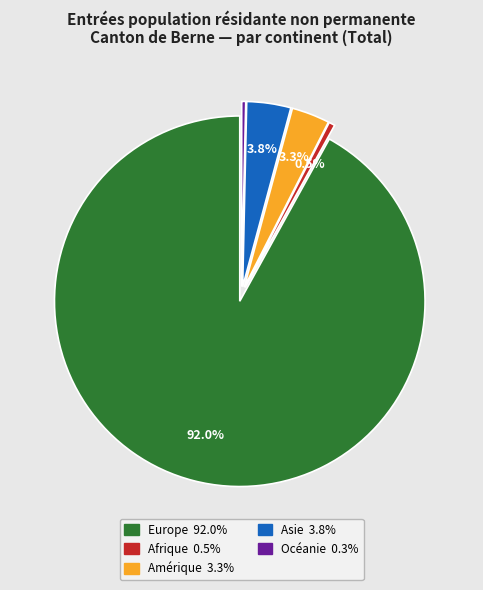

To the nearest percent, what is the difference between the largest and smallest slice percentages?

92%